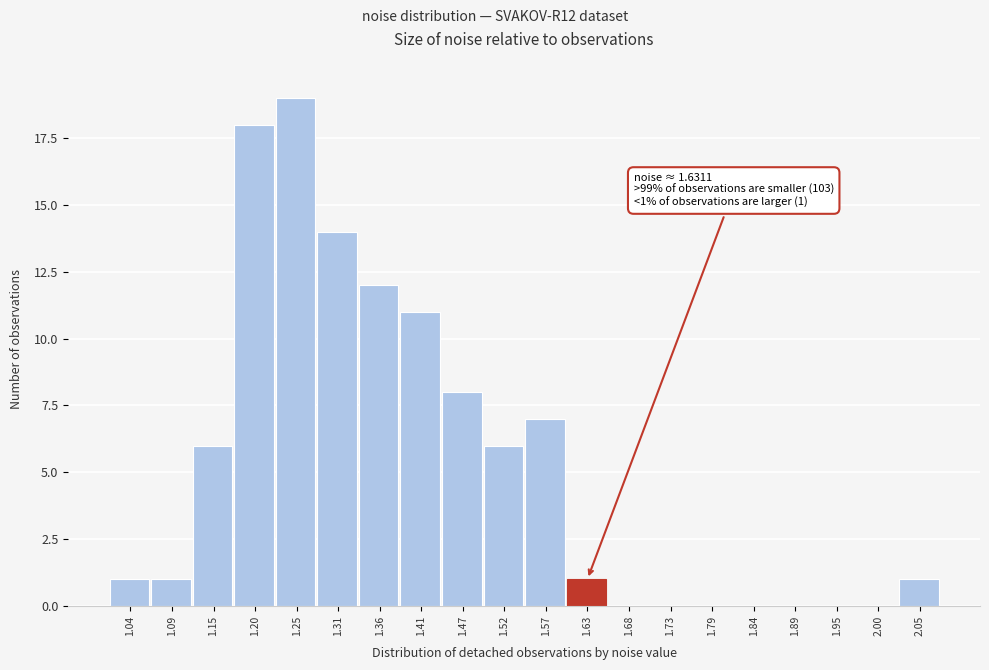

Which range on the x-axis has the tallest bar?

1.23 to 1.28